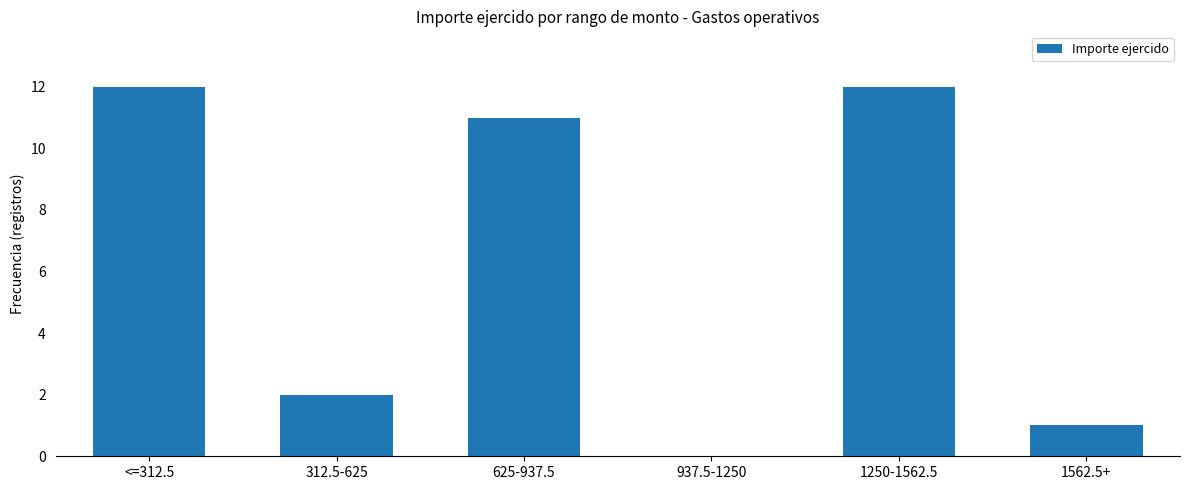

Where is the data nearest to the value 6?

312.5-625